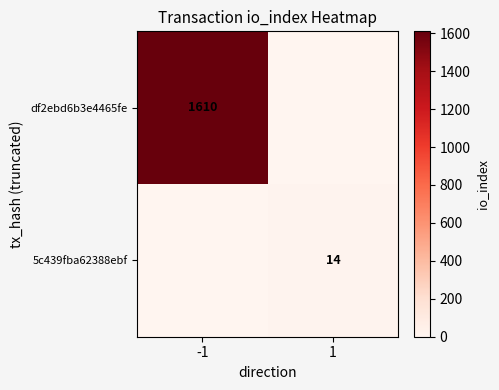

True or false: 5c439fba62388ebf has a value of 14 at 1.

True